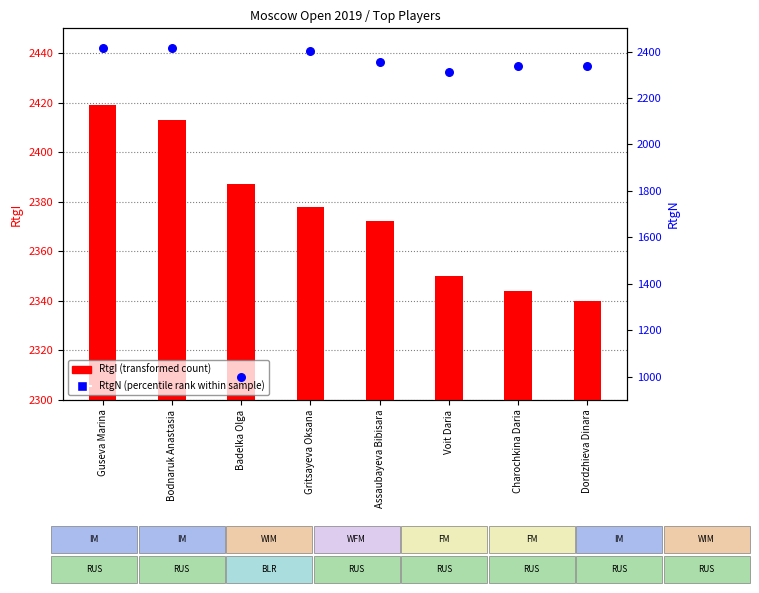

What are all the series names shown in the legend?

RtgI (transformed count), RtgN (percentile rank)